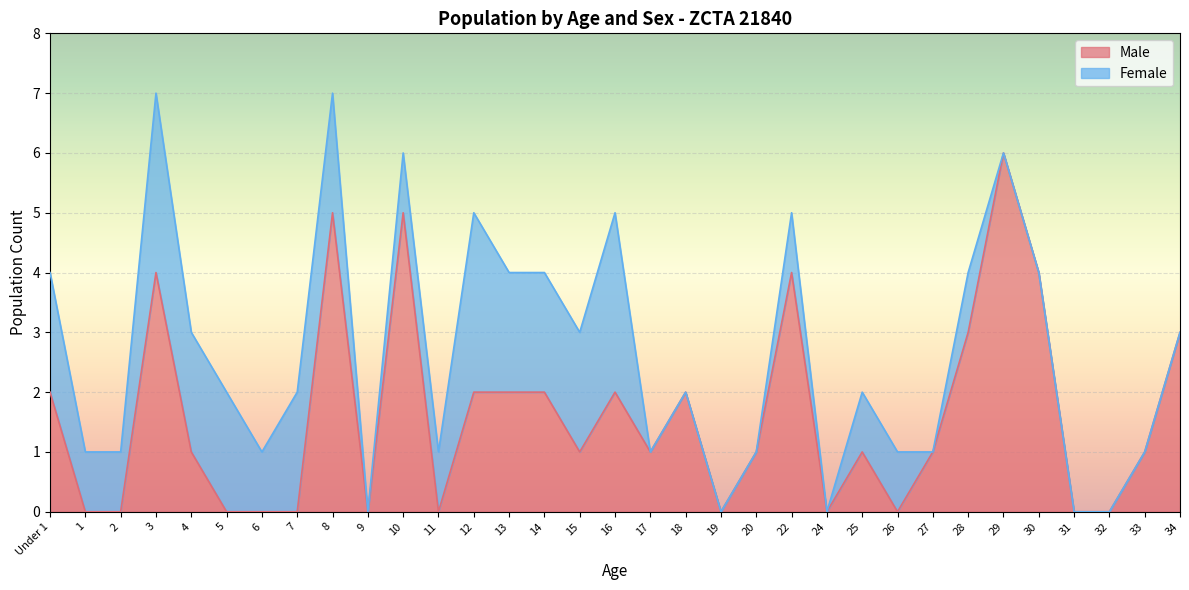

Which label corresponds to the smallest value in the chart?

1